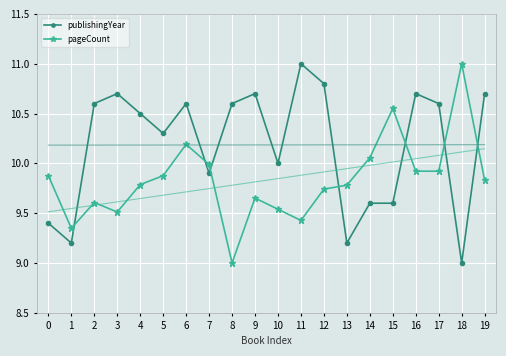

Between 0 and 19, which series saw the biggest shift?

publishingYear